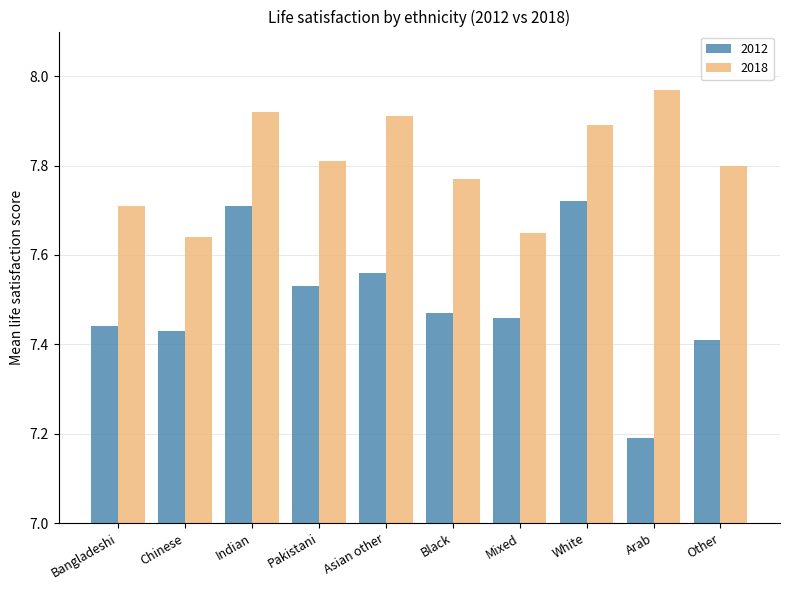

How many series are shown in this chart?

2